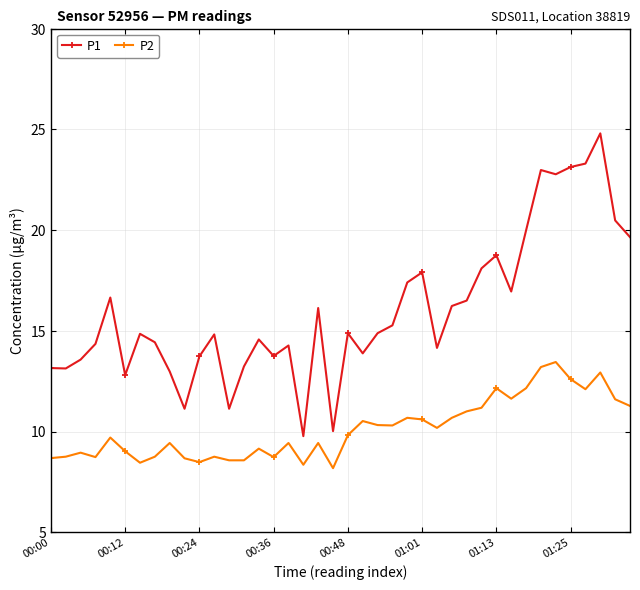

Count the number of data series in this chart.

2